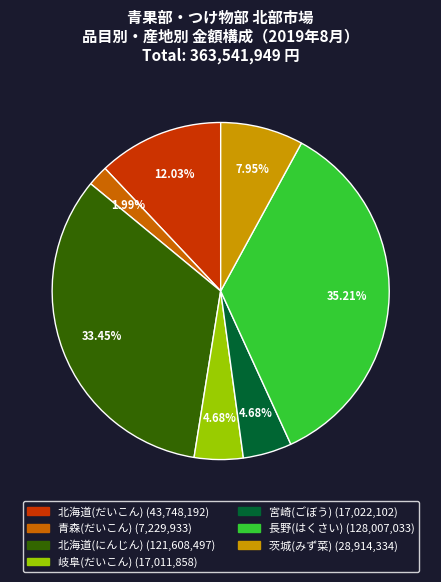

Is there a majority slice in this chart?

No